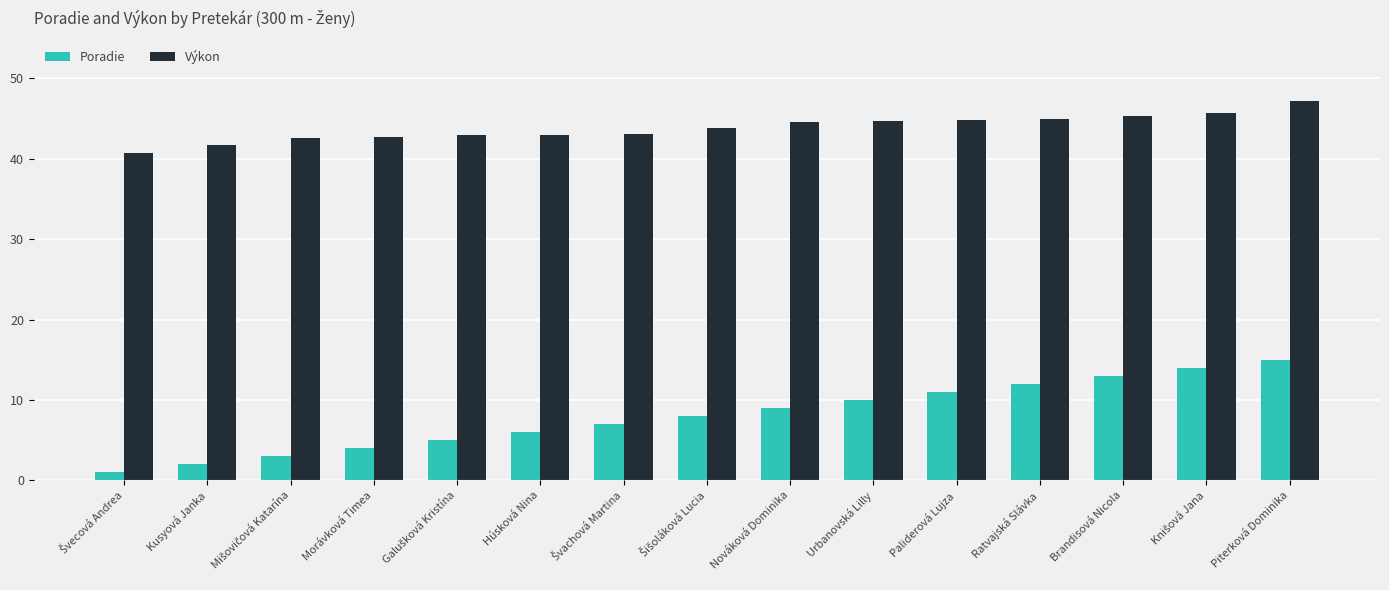

The Poradie series shows 4.0 at Morávková Timea. True or false?

True